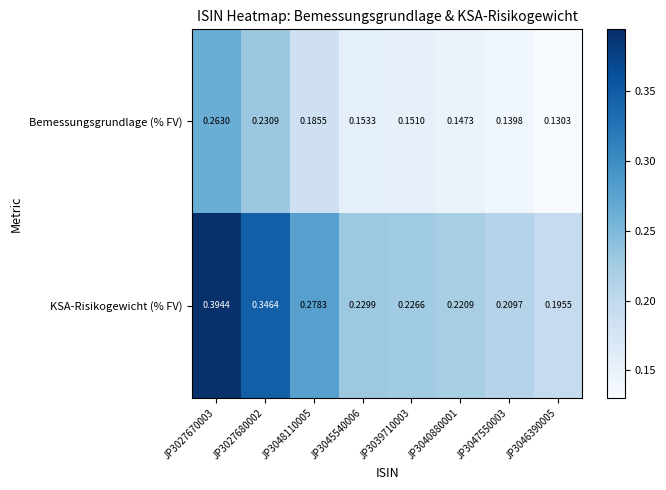

Which series changed the most between JP3027670003 and JP3045540006?

KSA-Risikogewicht (% FV)